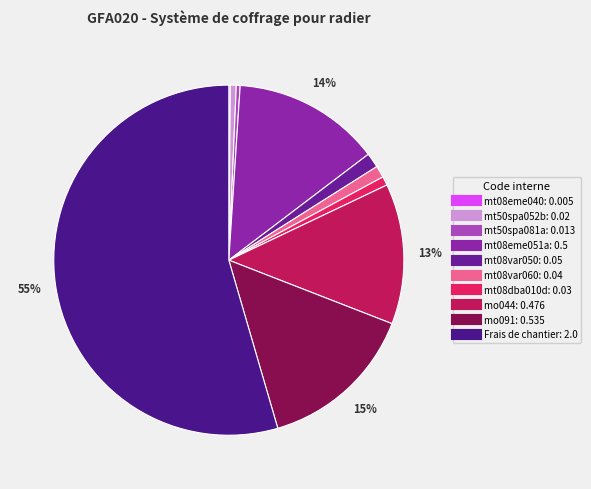

The mt08eme040 slice represents 0% of the pie. True or false?

True